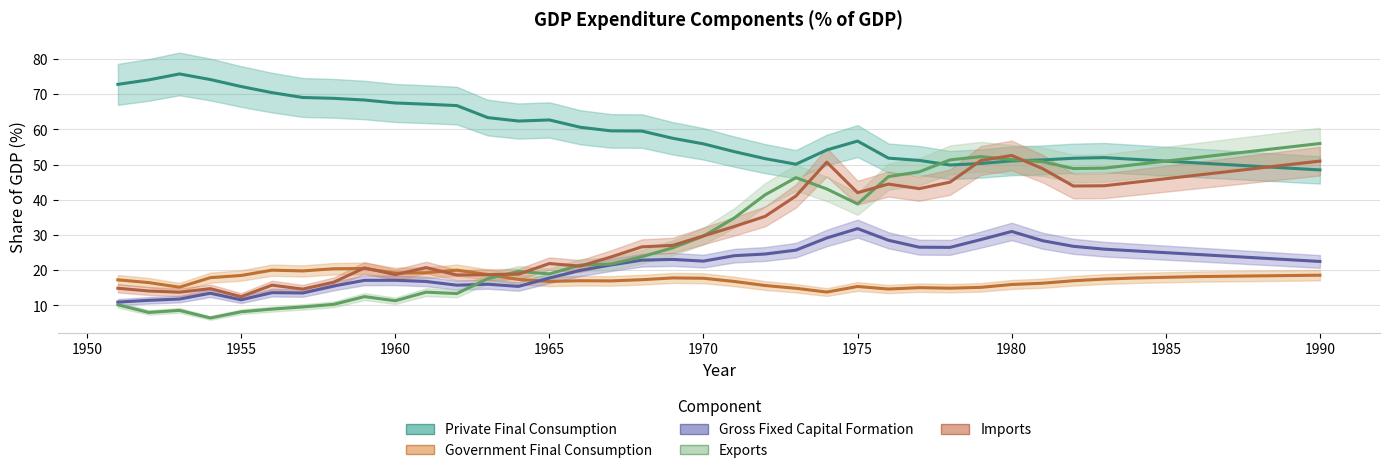

Where is Government Final Consumption nearest to the value 17?

1967